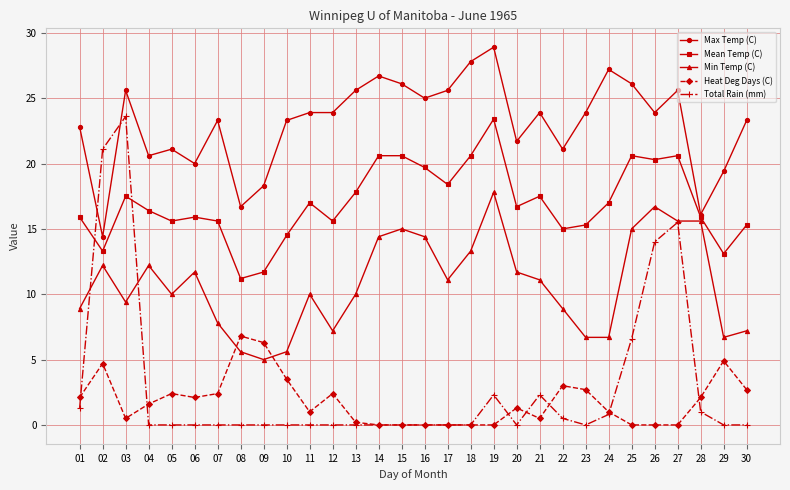

Reading left to right, list all the values displayed in this chart.

Max Temp (C): 22.8	14.4	25.6	20.6	21.1	20.0	23.3	16.7	18.3	23.3	23.9	23.9	25.6	26.7	26.1	25.0	25.6	27.8	28.9	21.7	23.9	21.1	23.9	27.2	26.1	23.9	25.6	16.1	19.4	23.3
Mean Temp (C): 15.9	13.3	17.5	16.4	15.6	15.9	15.6	11.2	11.7	14.5	17.0	15.6	17.8	20.6	20.6	19.7	18.4	20.6	23.4	16.7	17.5	15.0	15.3	17.0	20.6	20.3	20.6	15.9	13.1	15.3
Min Temp (C): 8.9	12.2	9.4	12.2	10.0	11.7	7.8	5.6	5.0	5.6	10.0	7.2	10.0	14.4	15.0	14.4	11.1	13.3	17.8	11.7	11.1	8.9	6.7	6.7	15.0	16.7	15.6	15.6	6.7	7.2
Heat Deg Days (C): 2.1	4.7	0.5	1.6	2.4	2.1	2.4	6.8	6.3	3.5	1.0	2.4	0.2	0.0	0.0	0.0	0.0	0.0	0.0	1.3	0.5	3.0	2.7	1.0	0.0	0.0	0.0	2.1	4.9	2.7
Total Rain (mm): 1.3	21.1	23.6	0.0	0.0	0.0	0.0	0.0	0.0	0.0	0.0	0.0	0.0	0.0	0.0	0.0	0.0	0.0	2.3	0.0	2.3	0.5	0.0	0.8	6.6	14.0	15.5	1.0	0.0	0.0